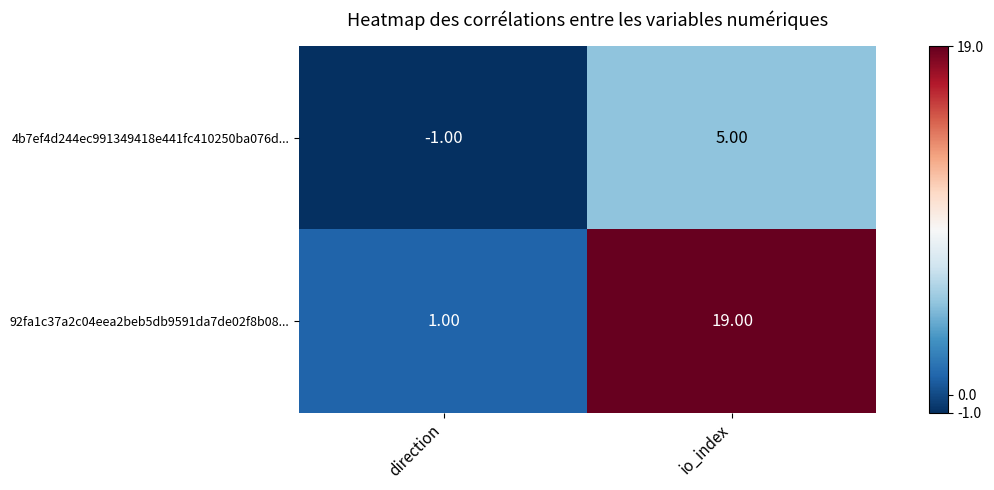

What is the total value across all series at io_index?

24